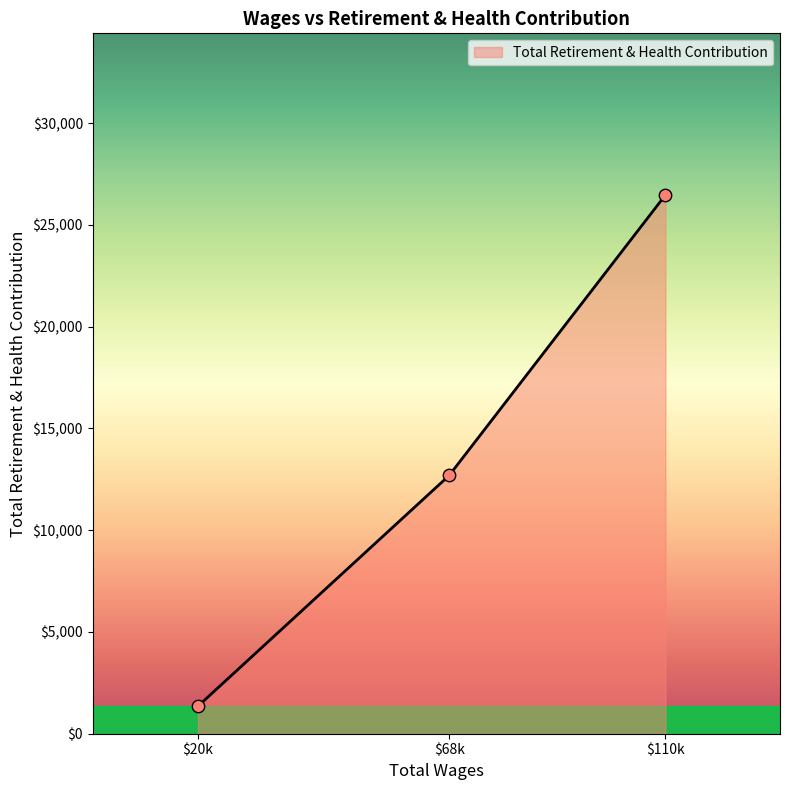

Where is the data nearest to the value 13911?

$68k